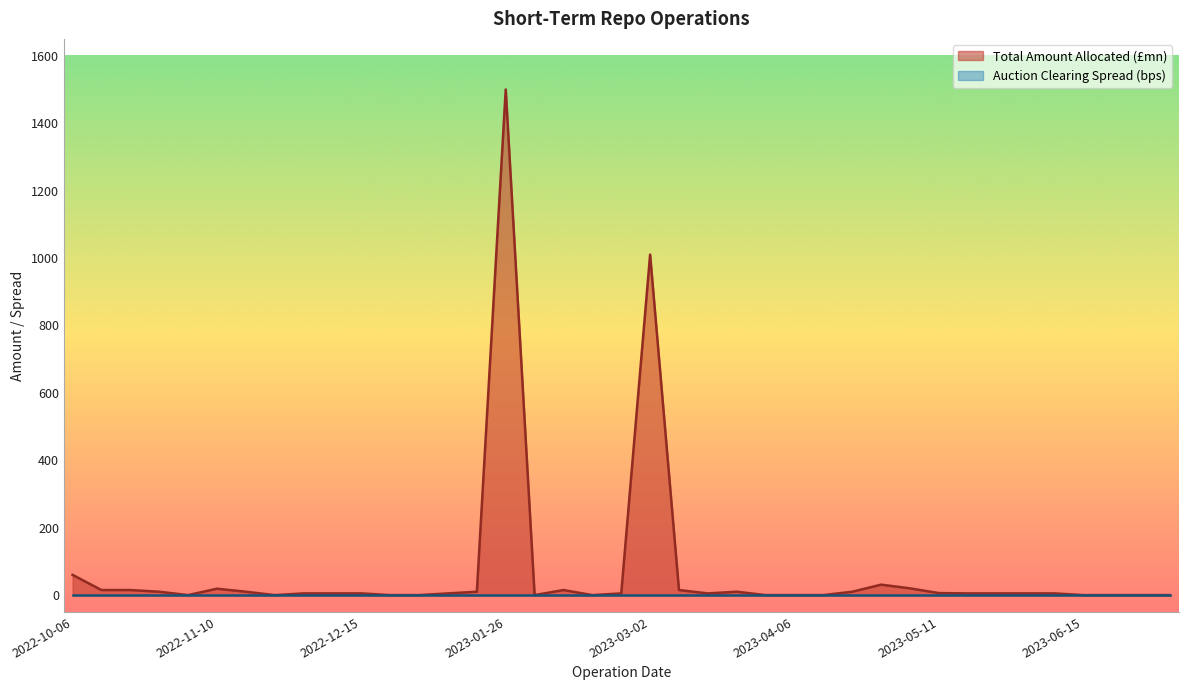

What position from the right is 2023-04-13?

13